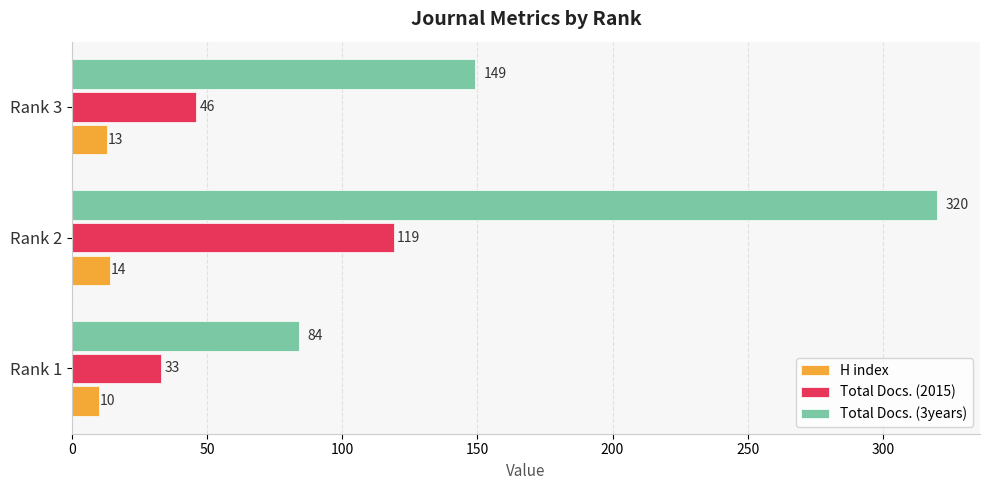

True or false: Total Docs. (2015) has a value of 119 at Rank 2.

True